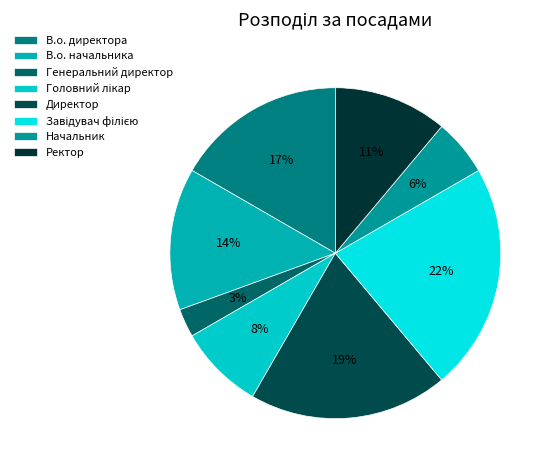

What is the largest slice in the pie chart?

Завідувач філією